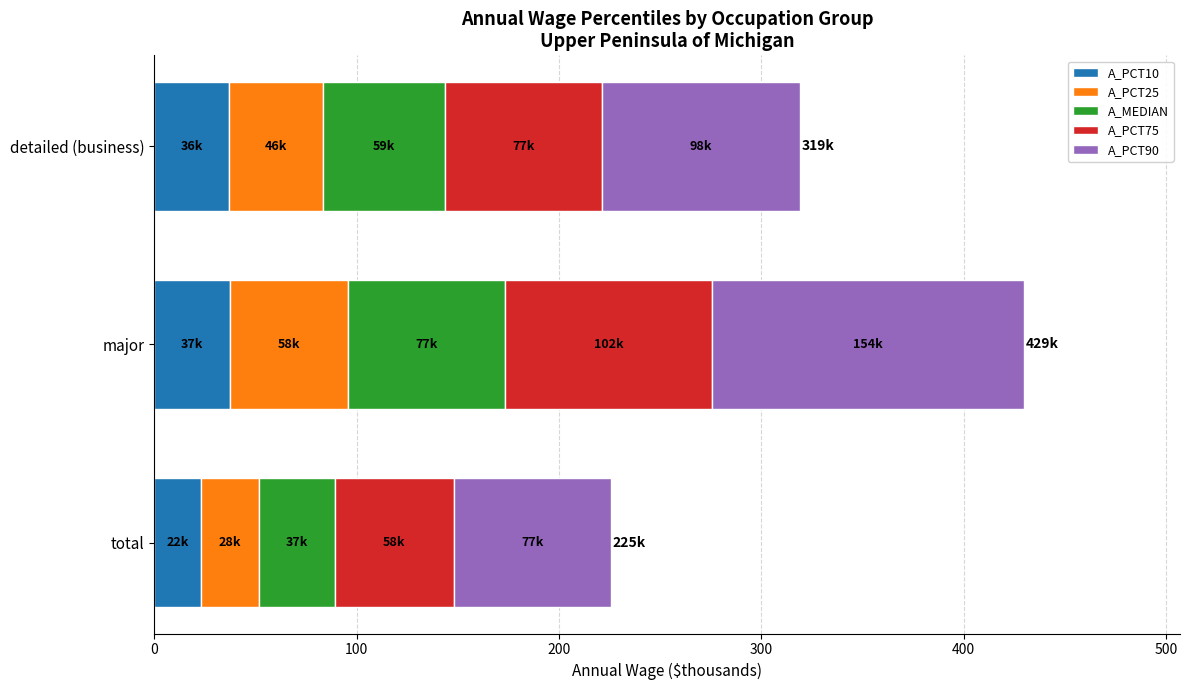

What is the minimum value for A_PCT10?

23.0